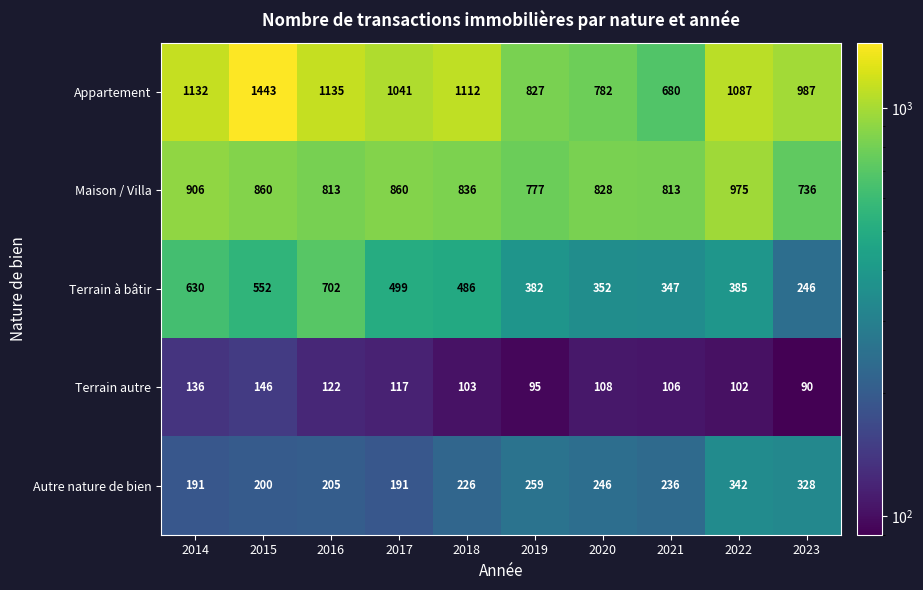

At which category does the chart reach its minimum across all series?

2023